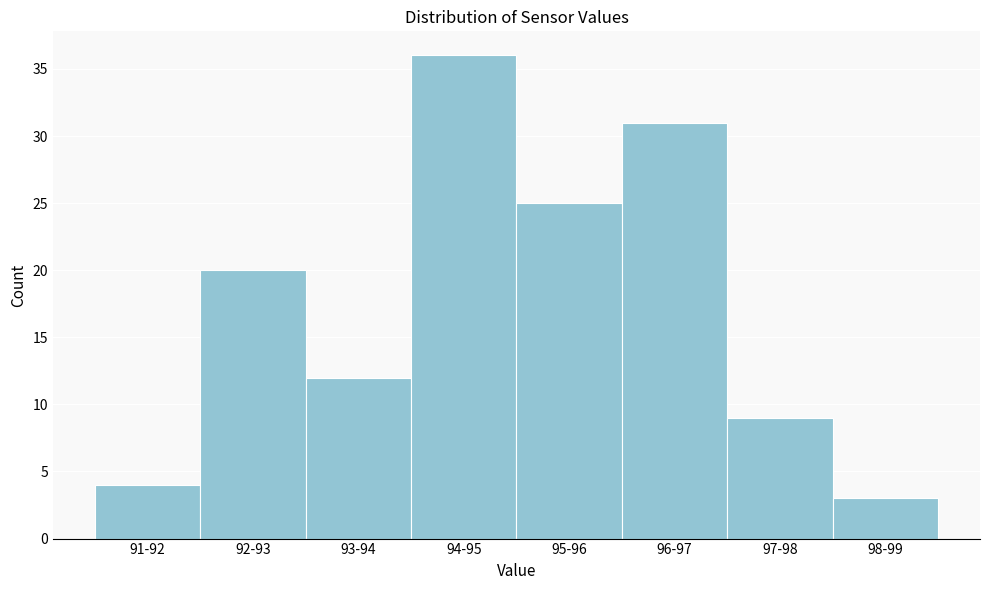

Reading right to left, extract all data points from this chart.

3	9	31	25	36	12	20	4